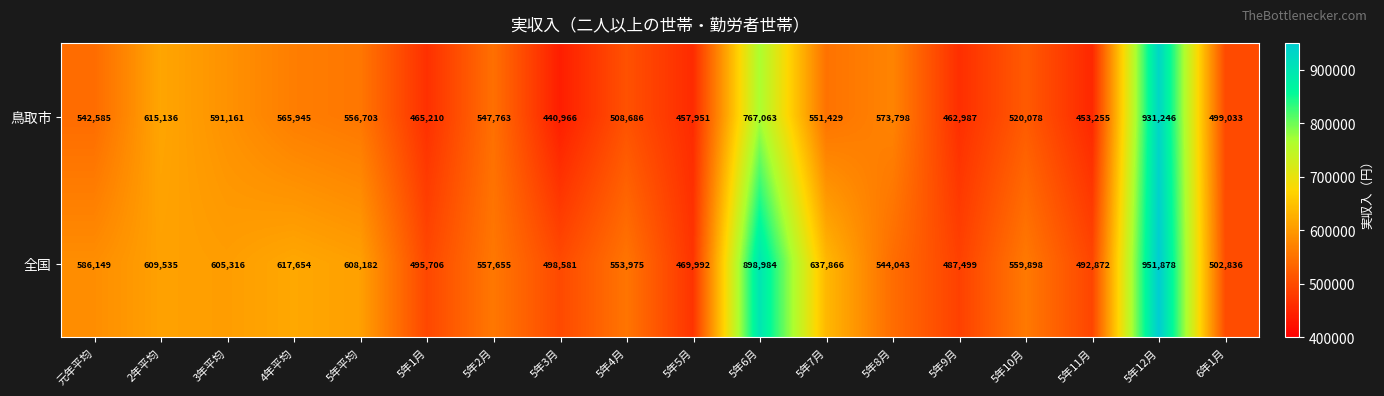

List the series in order of their overall mean, lowest first.

鳥取市, 全国